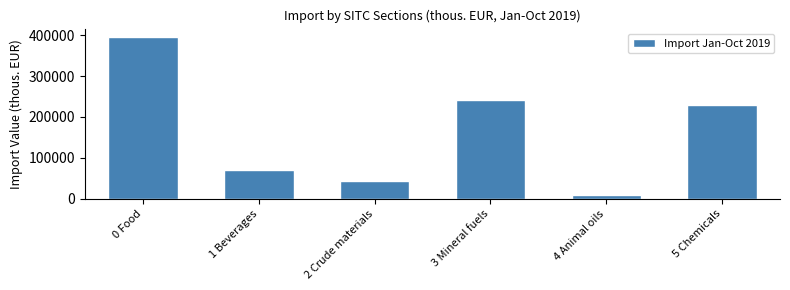

Reading right to left, transcribe all the data shown in this chart.

5 Chemicals=228437.3	4 Animal oils=9274.7	3 Mineral fuels=241930.0	2 Crude materials=44272.2	1 Beverages=70299.4	0 Food=396353.8